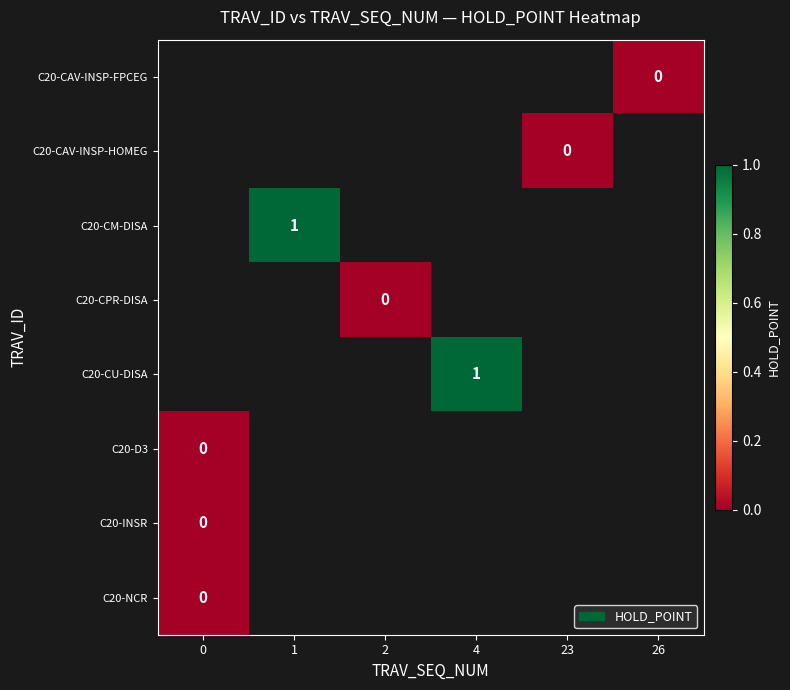

Is it true that C20-CU-DISA equals 1 at 4?

True